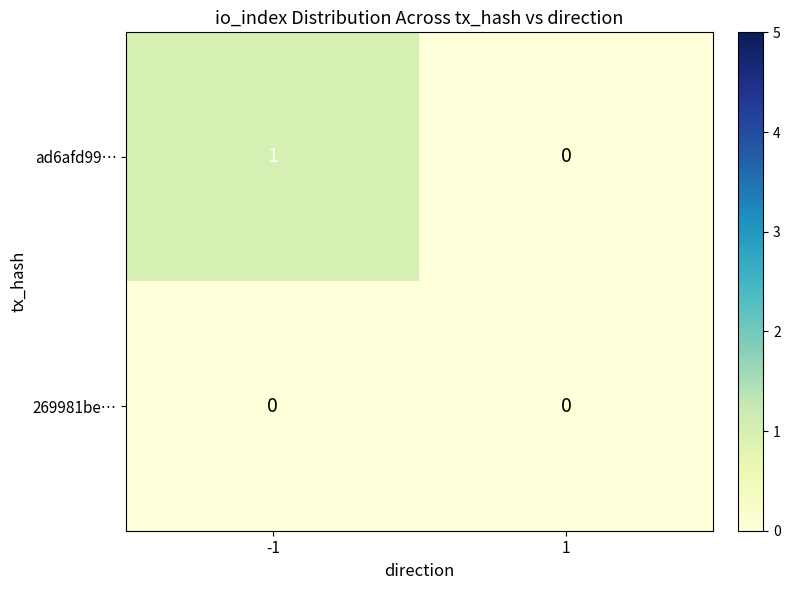

The value of ad6afd99… at -1 is 1. True or false?

True